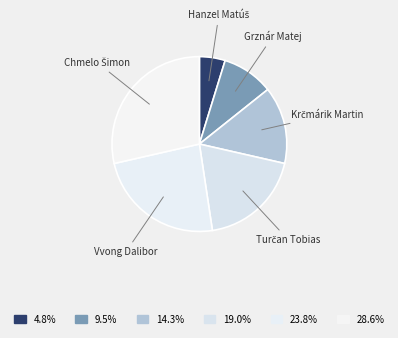

Is there a majority slice in this chart?

No